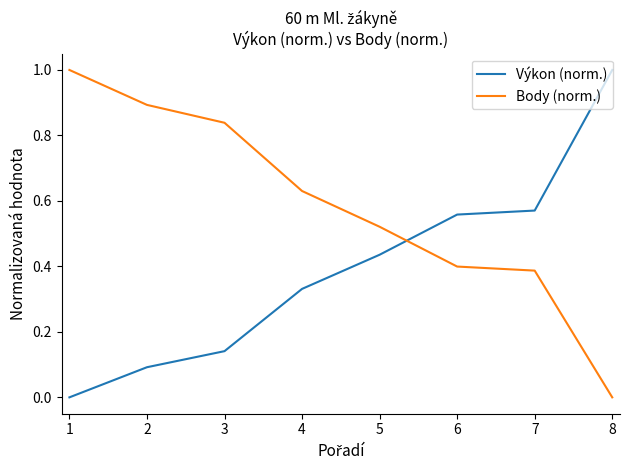

True or false: Výkon (norm.) has a value of 0.2 at 4.

False